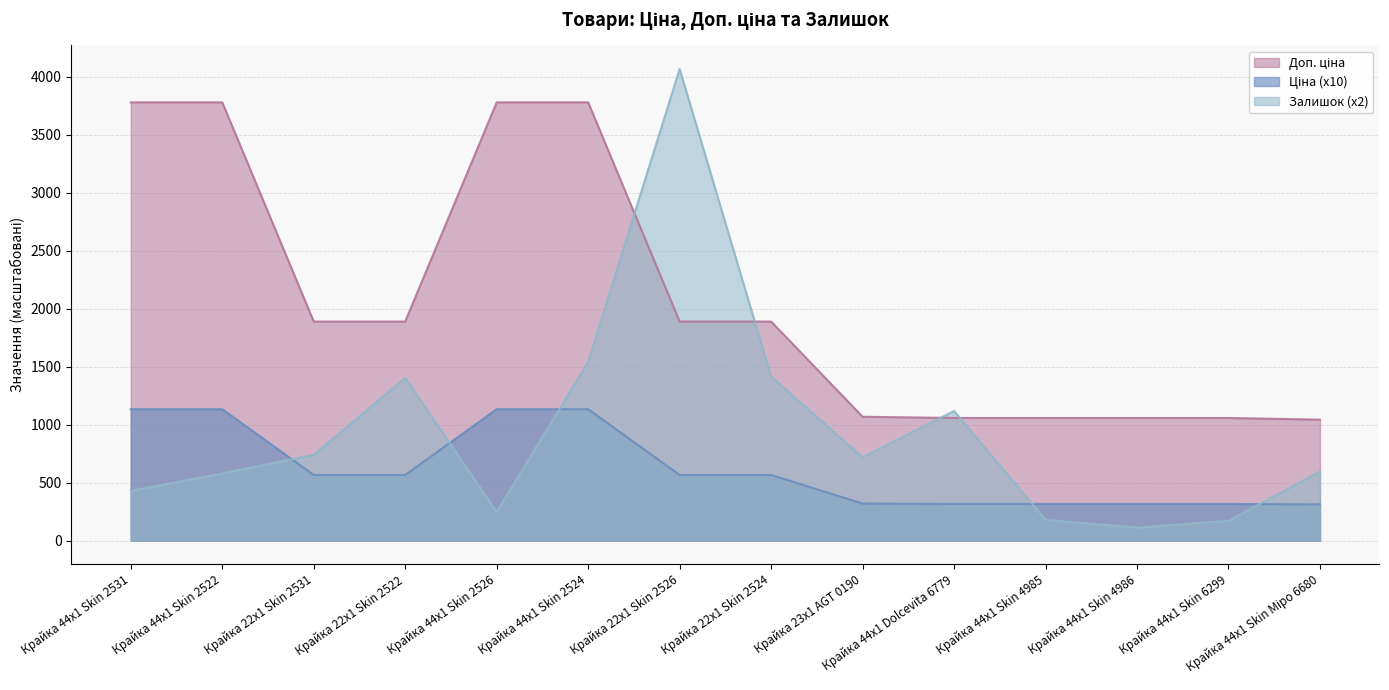

Which series has the widest spread of values?

Залишок (x2)